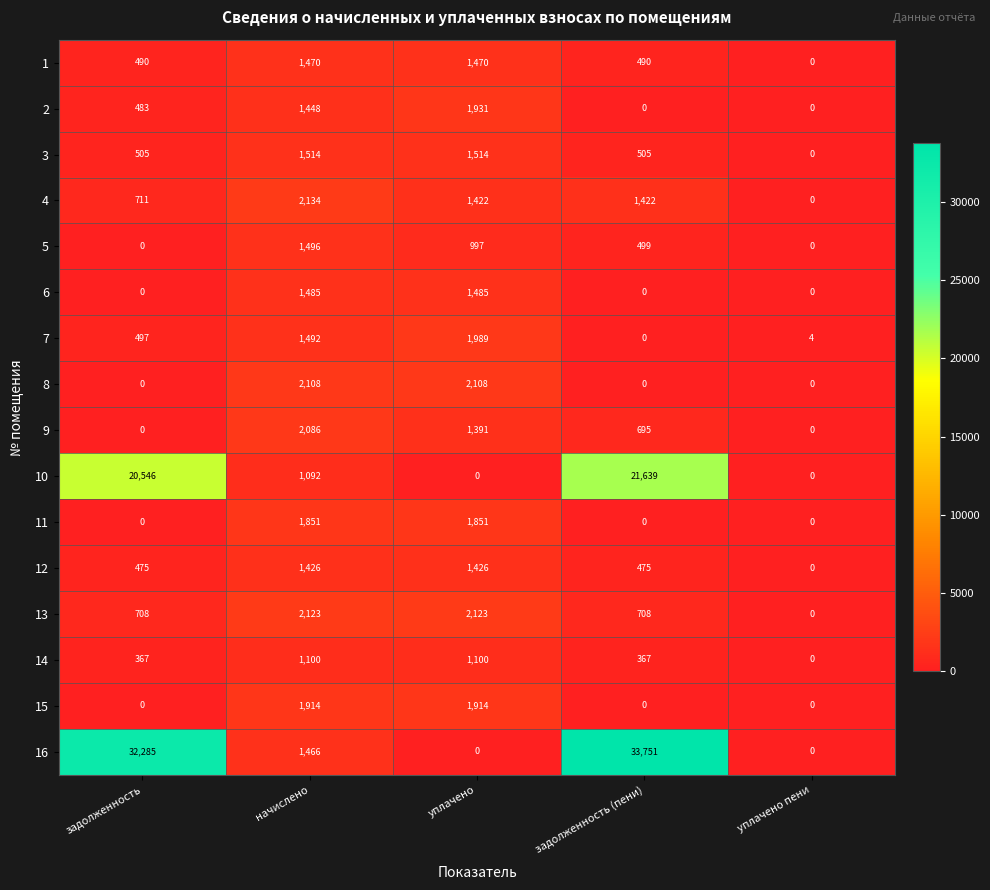

List the series in order of their peak value, lowest first.

14, 12, 1, 6, 5, 3, 11, 15, 2, 7, 9, 8, 13, 4, 10, 16